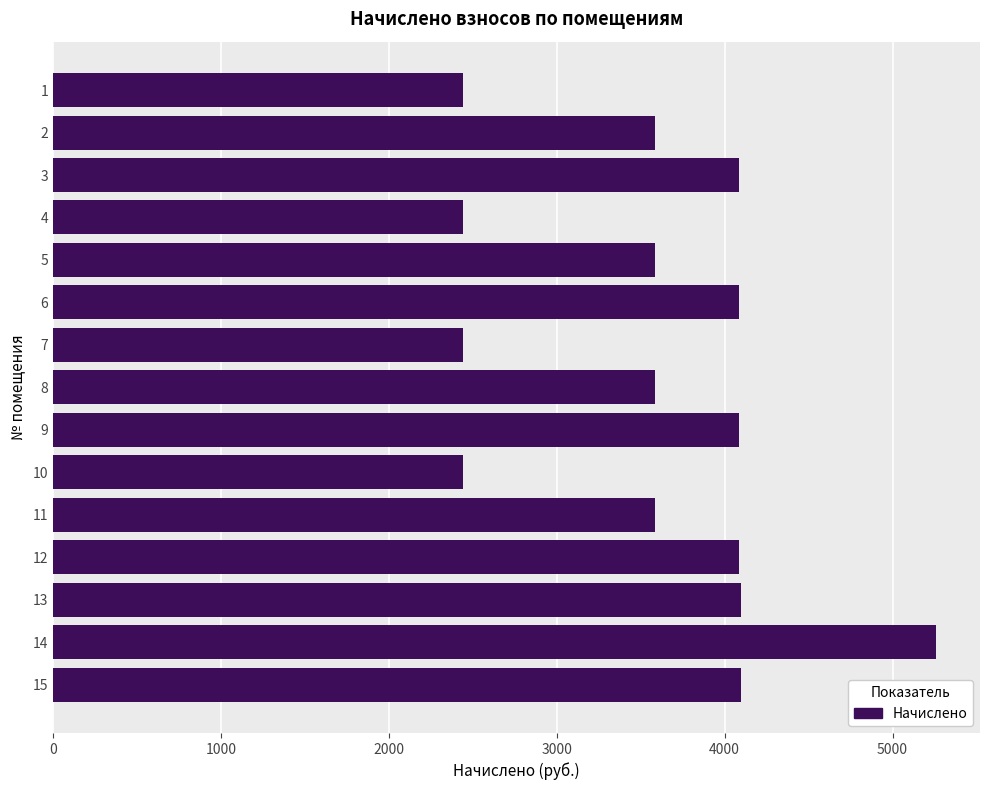

What is the value of the 9th bar from the top?

4085.6